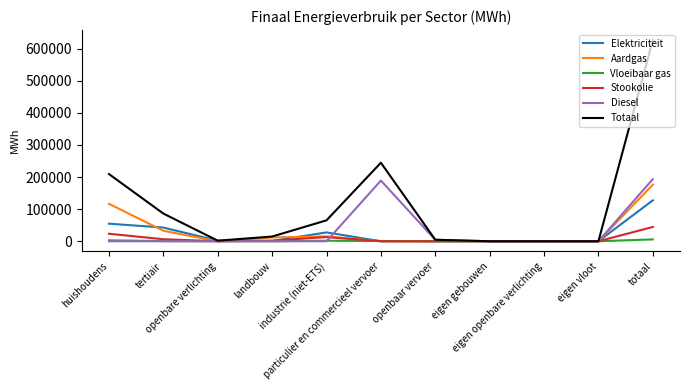

Which series has the largest total across all categories?

Totaal